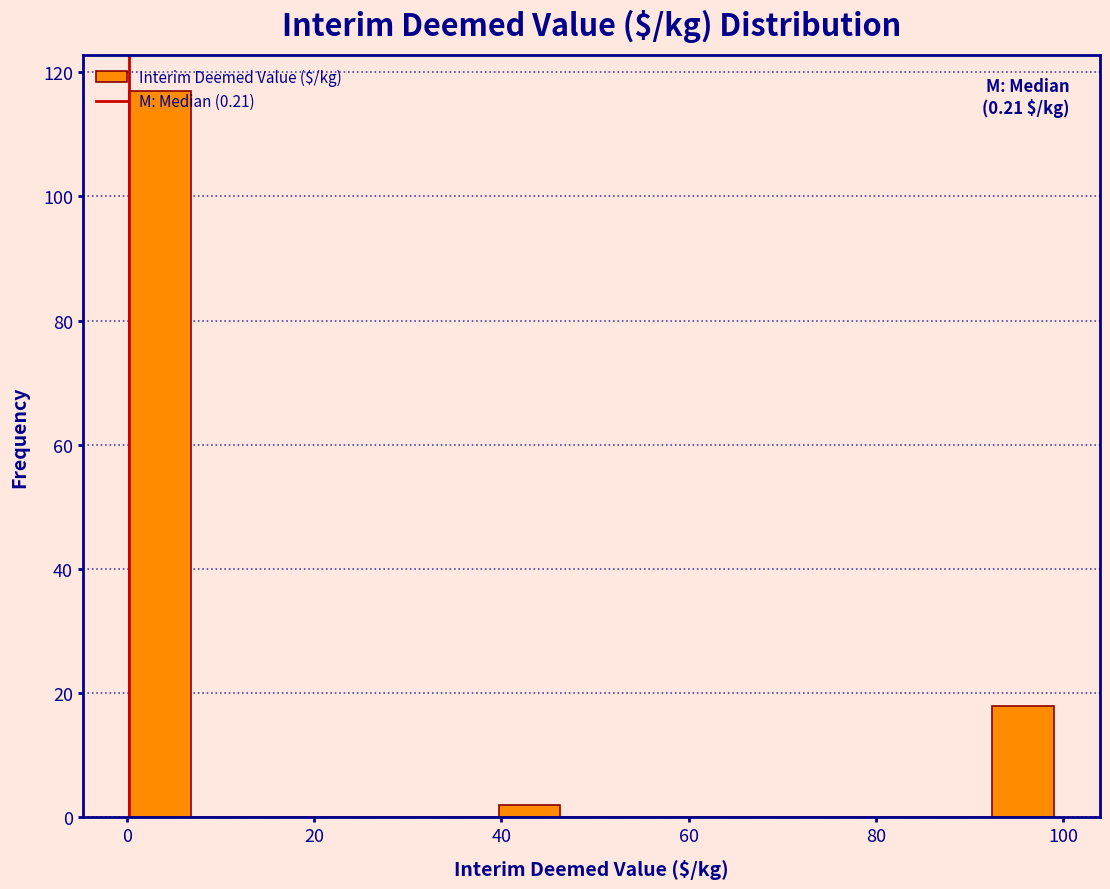

Read against the x-axis, roughly where is the centre of the tallest bar?

4